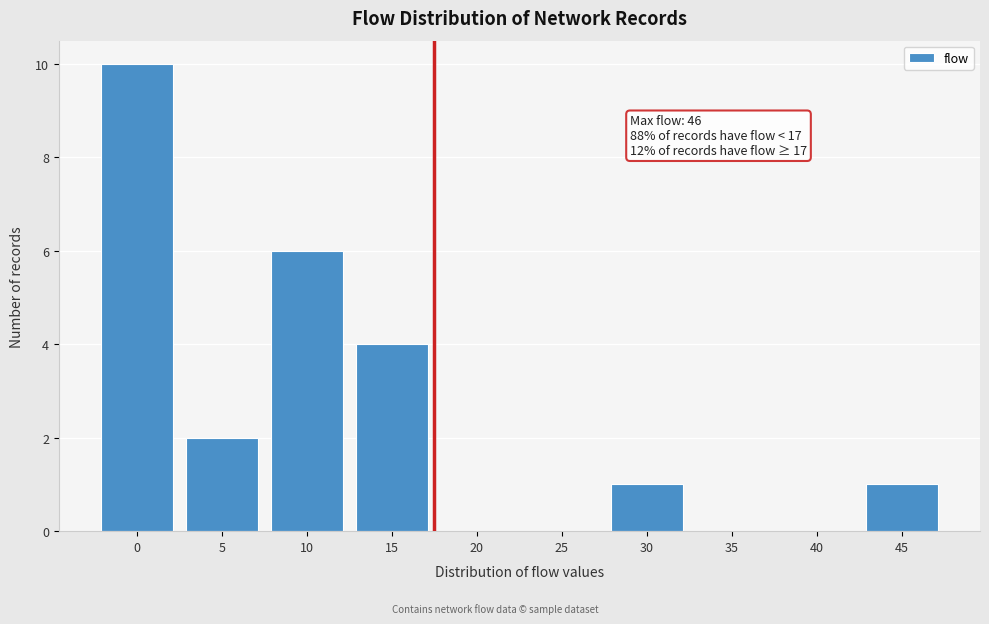

Reading left to right, what are all the values shown in this chart?

0=10	5=2	10=6	15=4	20=0	25=0	30=1	35=0	40=0	45=1